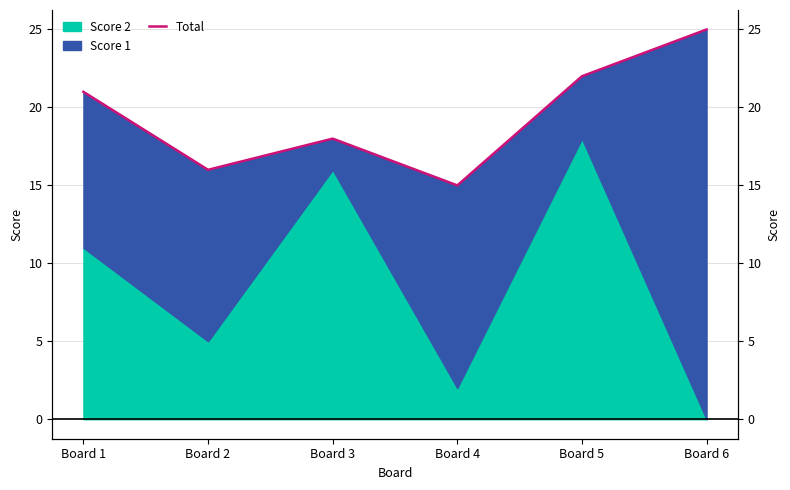

Rank the categories by value from highest to lowest.

Board 6, Board 5, Board 1, Board 3, Board 2, Board 4